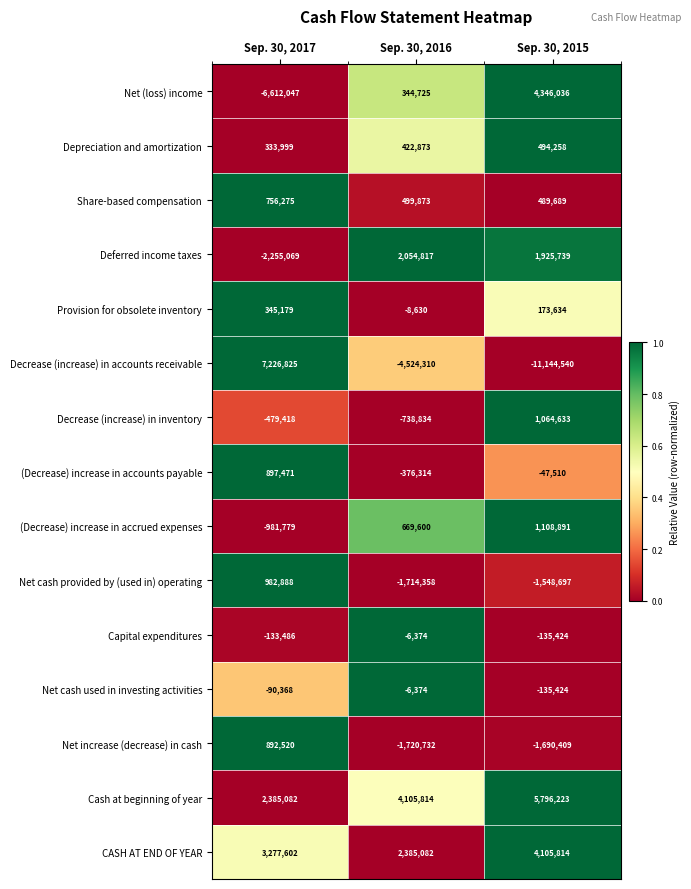

At how many categories does at least one series exceed 0?

3